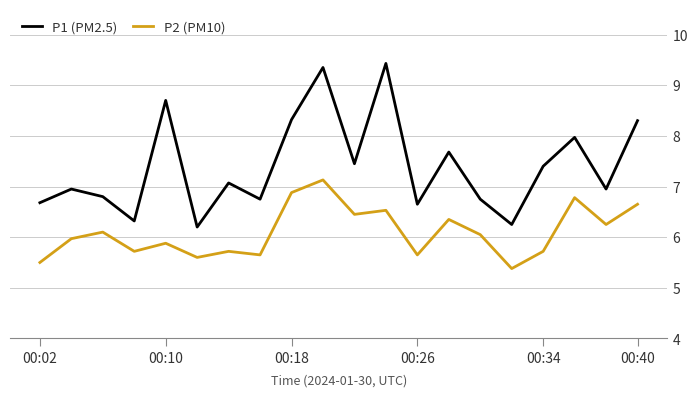

What is the minimum value shown in the chart?

5.4